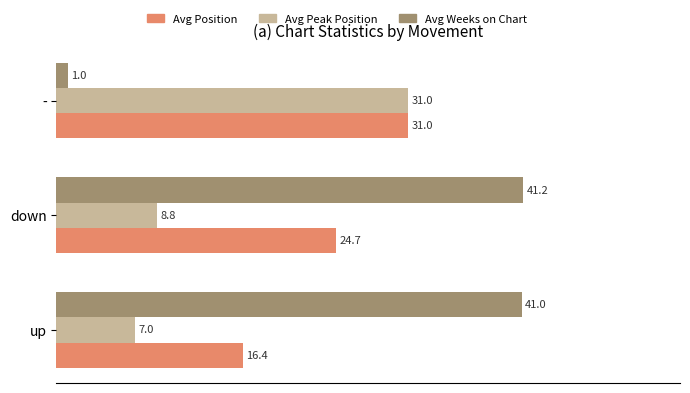

What is the spread (max minus min) of values at -?

30.0